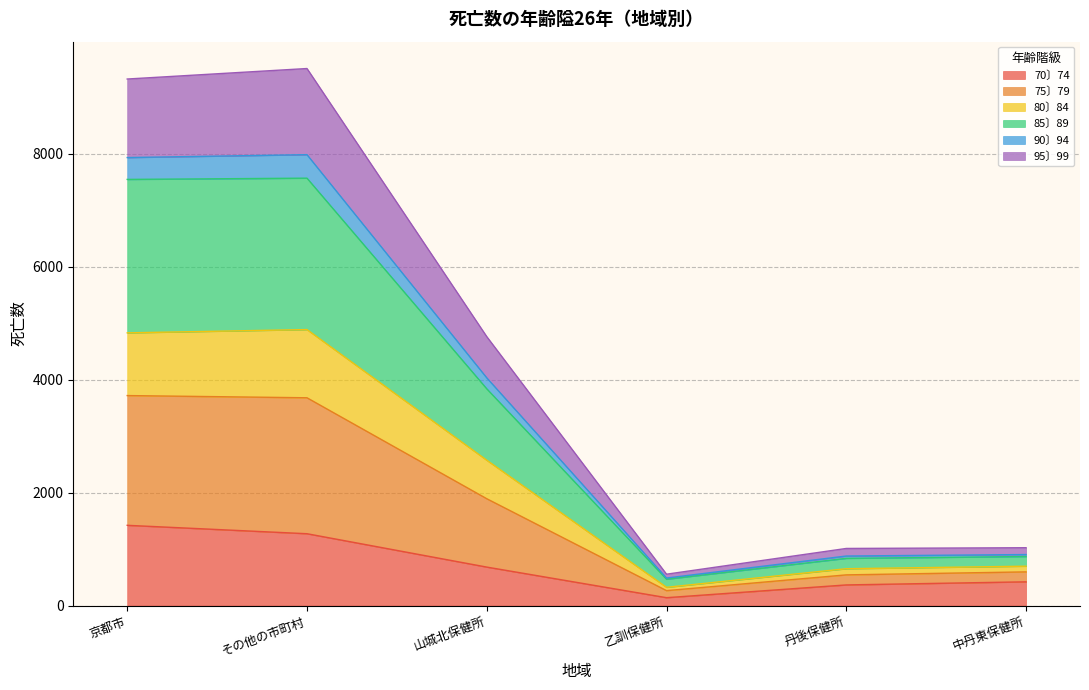

Where is the first local minimum for 90〕94?

乙訓保健所